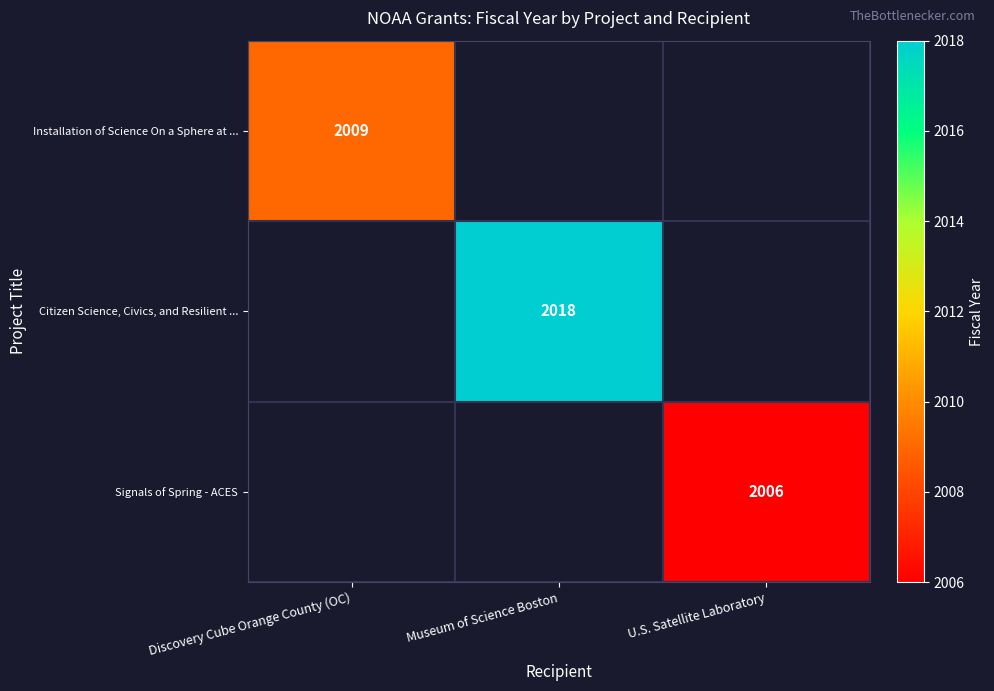

Is it true that Citizen Science, Civics, and Resilient ... equals 2018 at Museum of Science Boston?

True